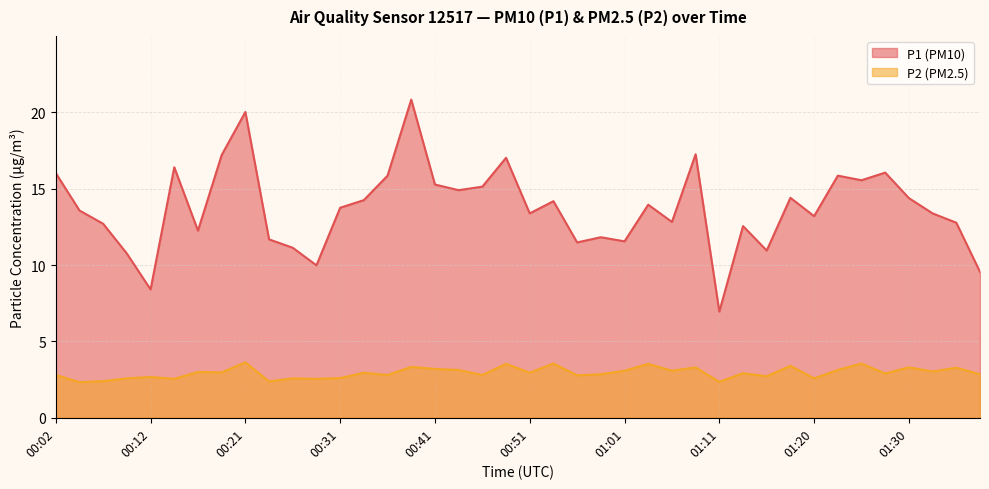

How many interior local valleys does the P1 series have?

12